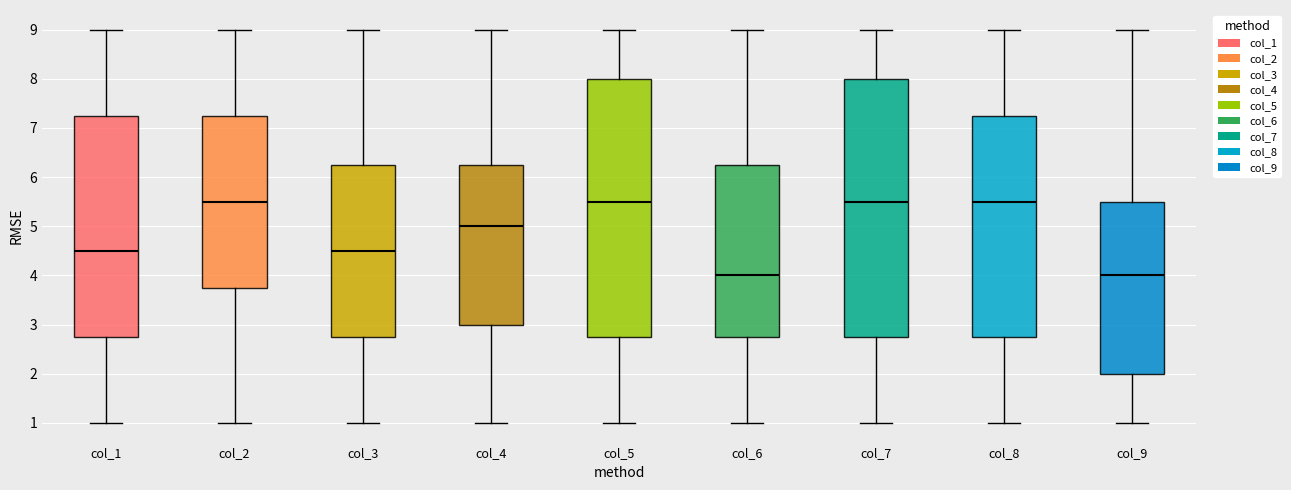

Reading left to right, read every box against the y-axis: the position of its median line, the range the box covers, and the ends of its whiskers. The values are not printed on the chart, so give them approximately, as read against the axis.

col_1: median 4.5, box 2.8 to 7.3, whiskers 1.0 to 9.0
col_2: median 5.5, box 3.8 to 7.3, whiskers 1.0 to 9.0
col_3: median 4.5, box 2.8 to 6.3, whiskers 1.0 to 9.0
col_4: median 5.0, box 3.0 to 6.3, whiskers 1.0 to 9.0
col_5: median 5.5, box 2.8 to 8.0, whiskers 1.0 to 9.0
col_6: median 4.0, box 2.8 to 6.3, whiskers 1.0 to 9.0
col_7: median 5.5, box 2.8 to 8.0, whiskers 1.0 to 9.0
col_8: median 5.5, box 2.8 to 7.3, whiskers 1.0 to 9.0
col_9: median 4.0, box 2.0 to 5.5, whiskers 1.0 to 9.0